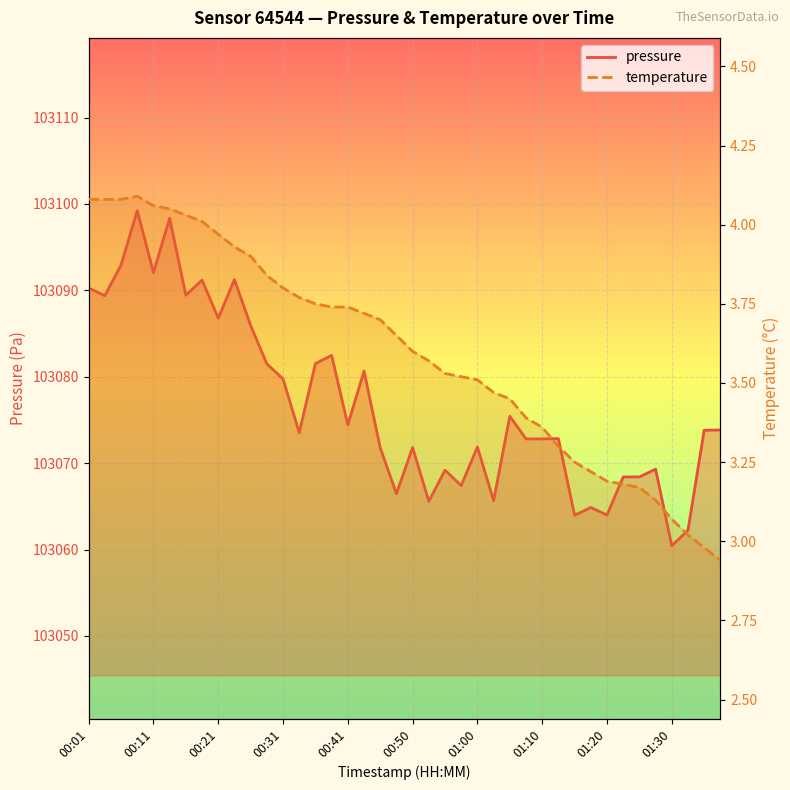

What are all the series names shown in the legend?

pressure, temperature